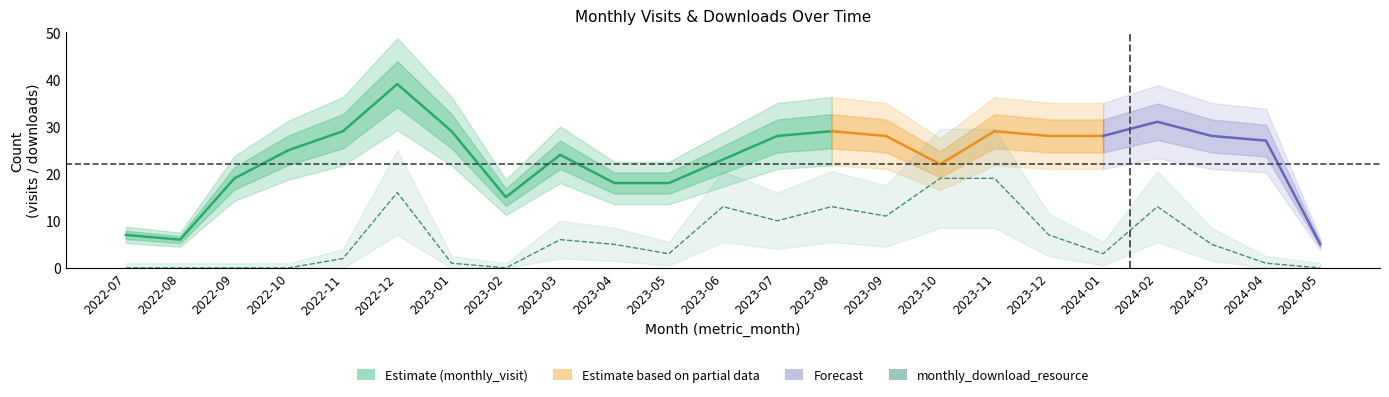

What is the average value?

6